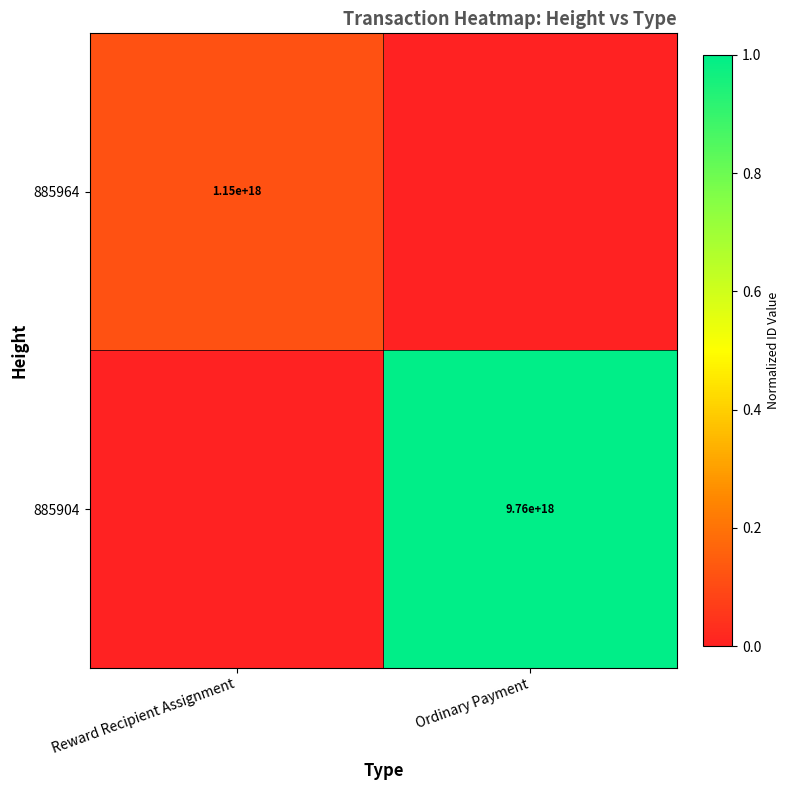

True or false: 885904 has a value of 9760000000000000000 at Ordinary Payment.

True